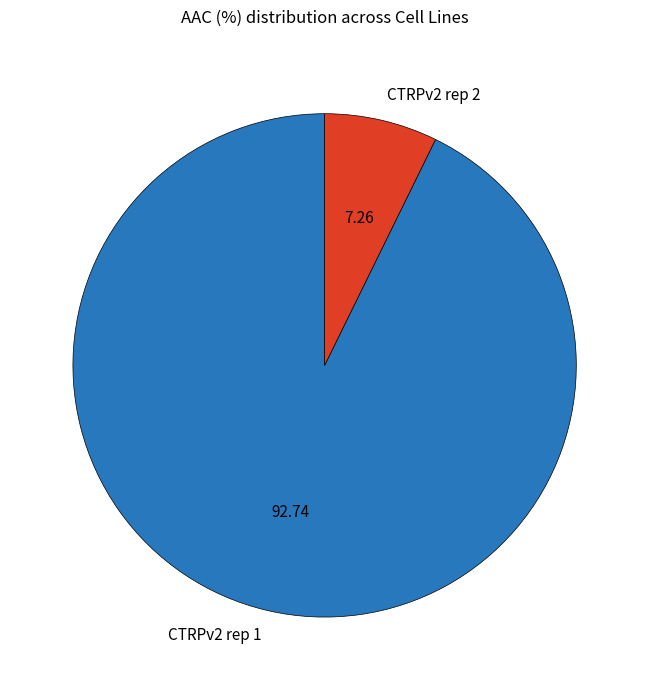

Which has a higher value, CTRPv2 rep 2 or CTRPv2 rep 1?

CTRPv2 rep 1